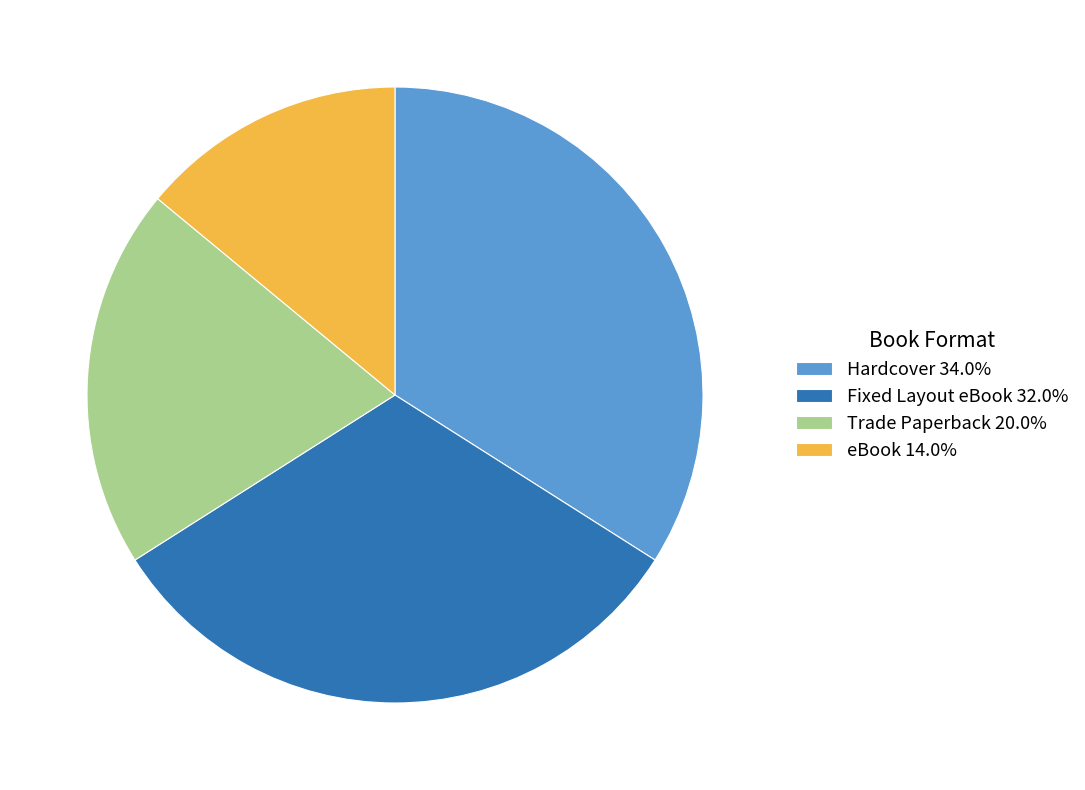

Do Trade Paperback 20.0% and Hardcover 34.0% together represent more than half of the pie?

Yes